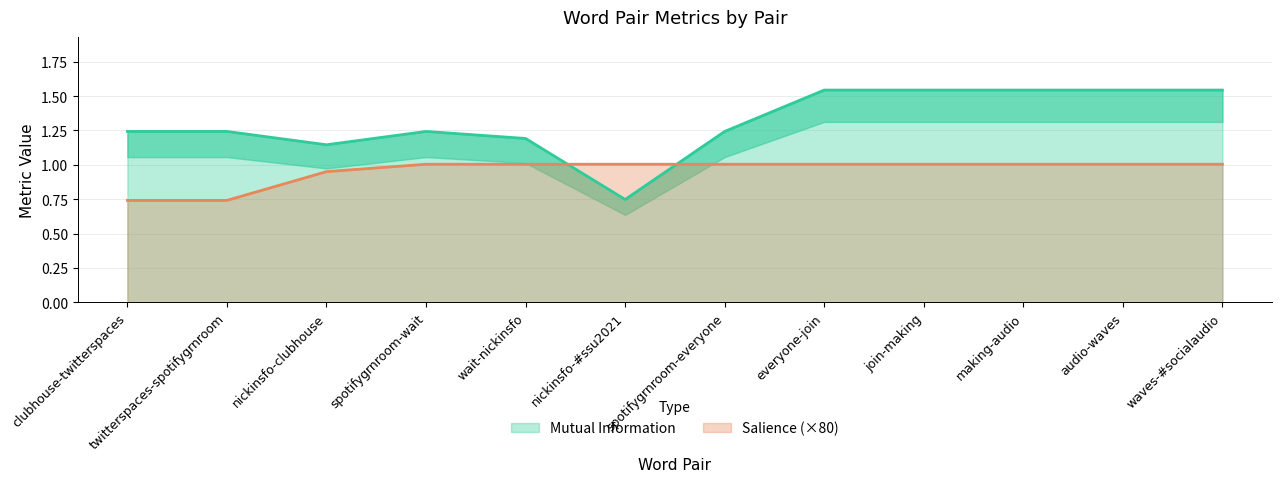

What position from the left is everyone-join?

8